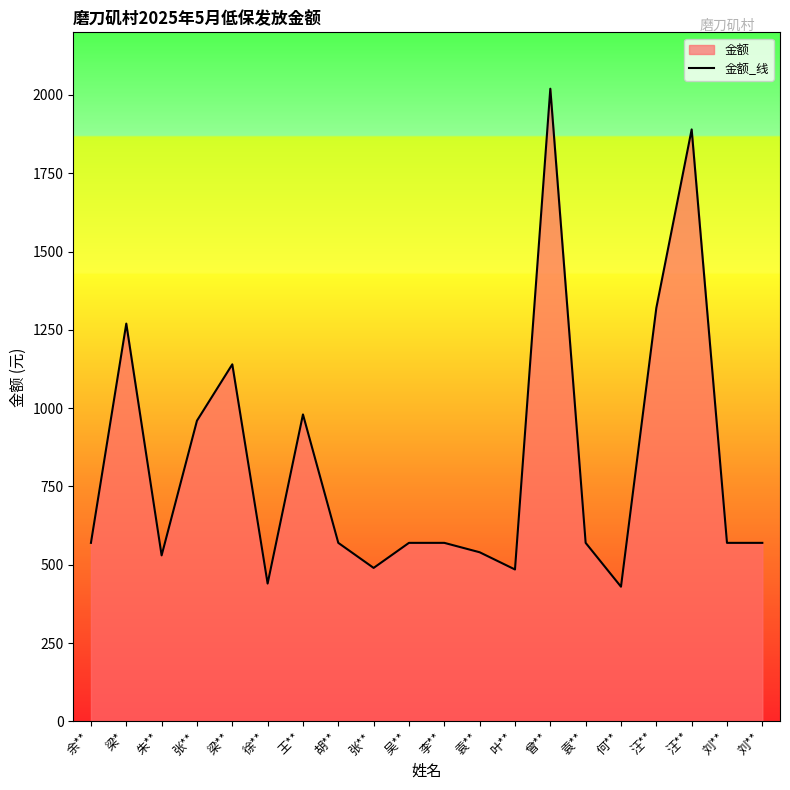

Where does the data first go above 570?

梁*